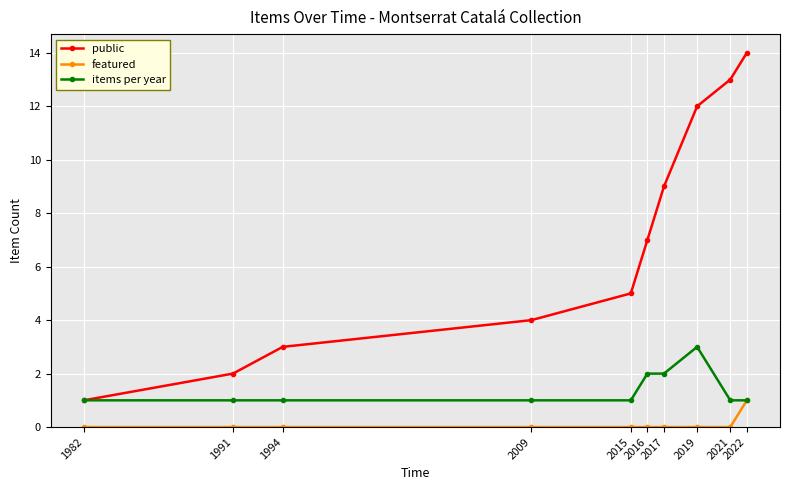

Which category has the highest value across all series?

2022